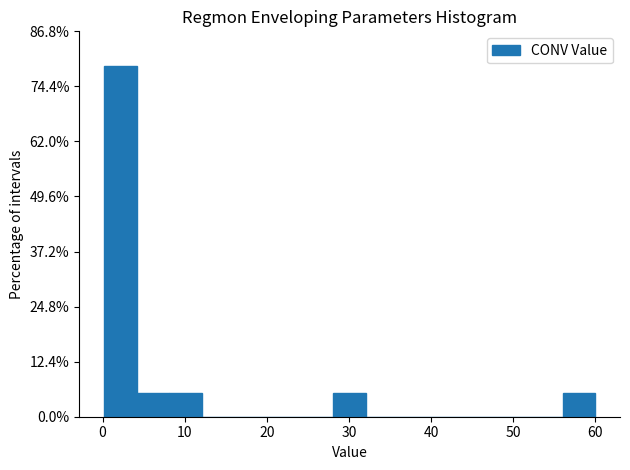

Read against the x-axis, roughly where is the centre of the tallest bar?

2